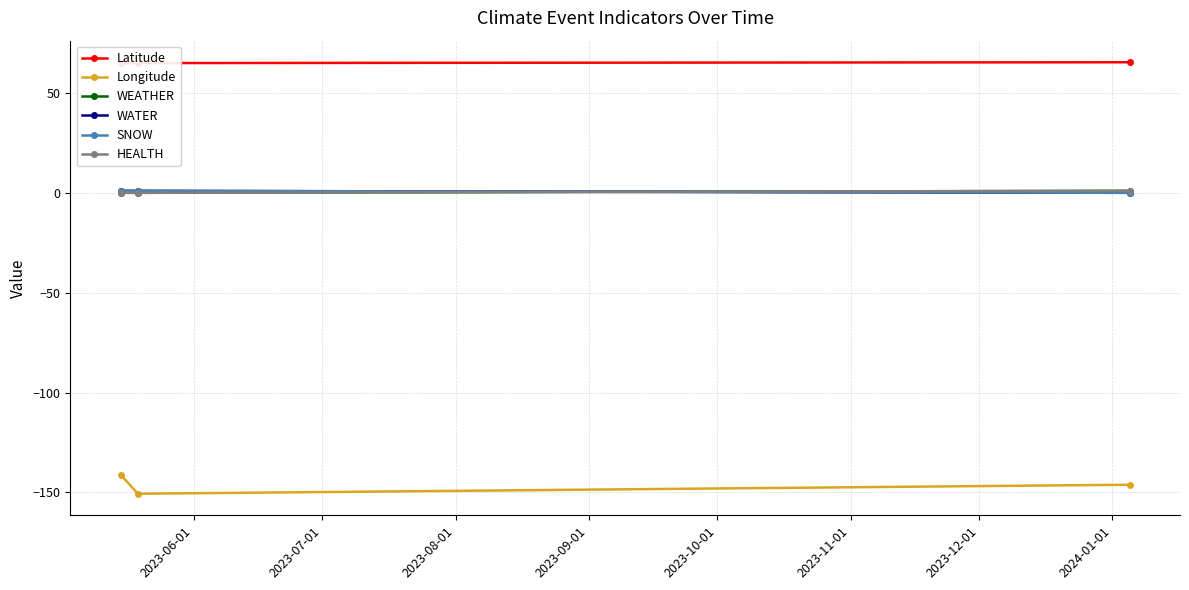

Is it true that WEATHER equals 0.4 at 2023-06-01?

False